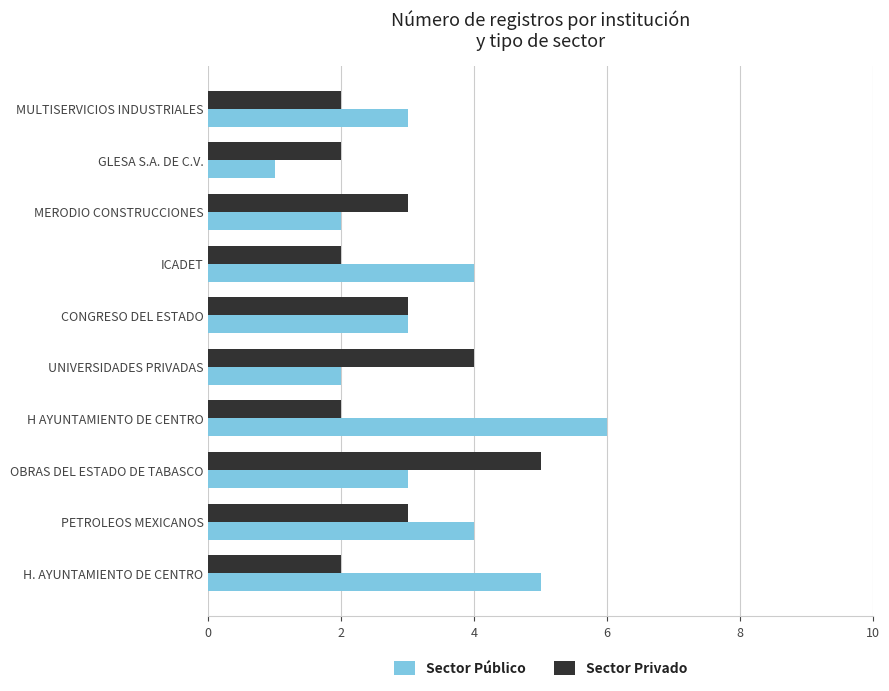

What value does the Sector Público series have at ICADET?

4